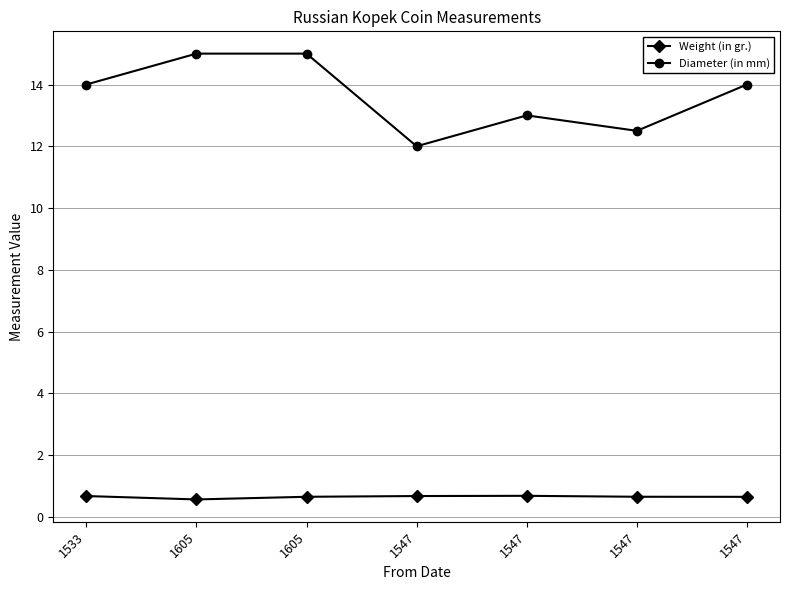

Reading left to right, list all the values displayed in this chart.

Weight (in gr.): 1533=0.7	1605=0.6	1605=0.6	1547=0.7	1547=0.7	1547=0.7	1547=0.6
Diameter (in mm): 1533=14.0	1605=15.0	1605=15.0	1547=12.0	1547=13.0	1547=12.5	1547=14.0